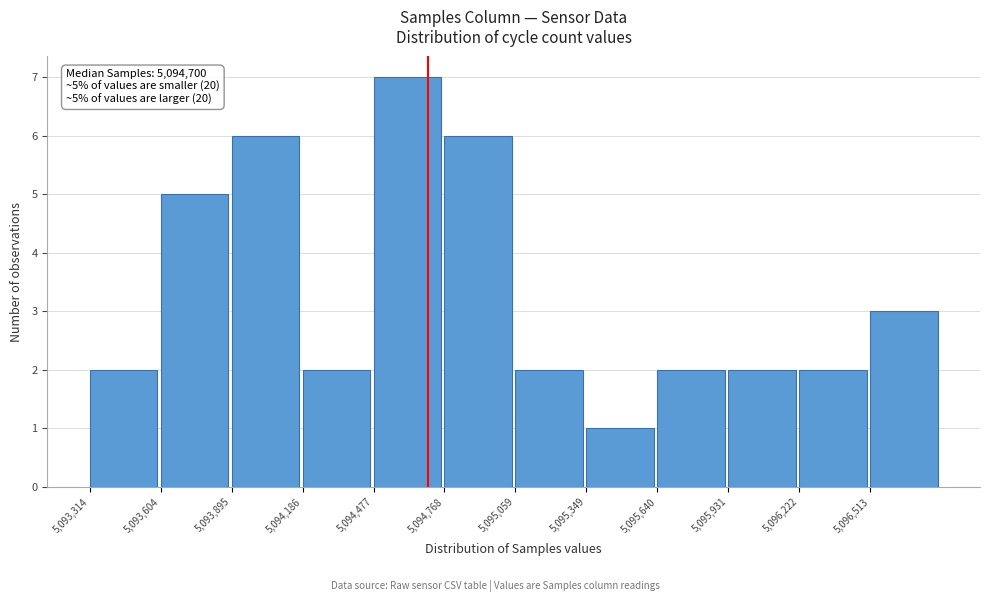

Which range on the x-axis has the tallest bar?

5094500 to 5094750